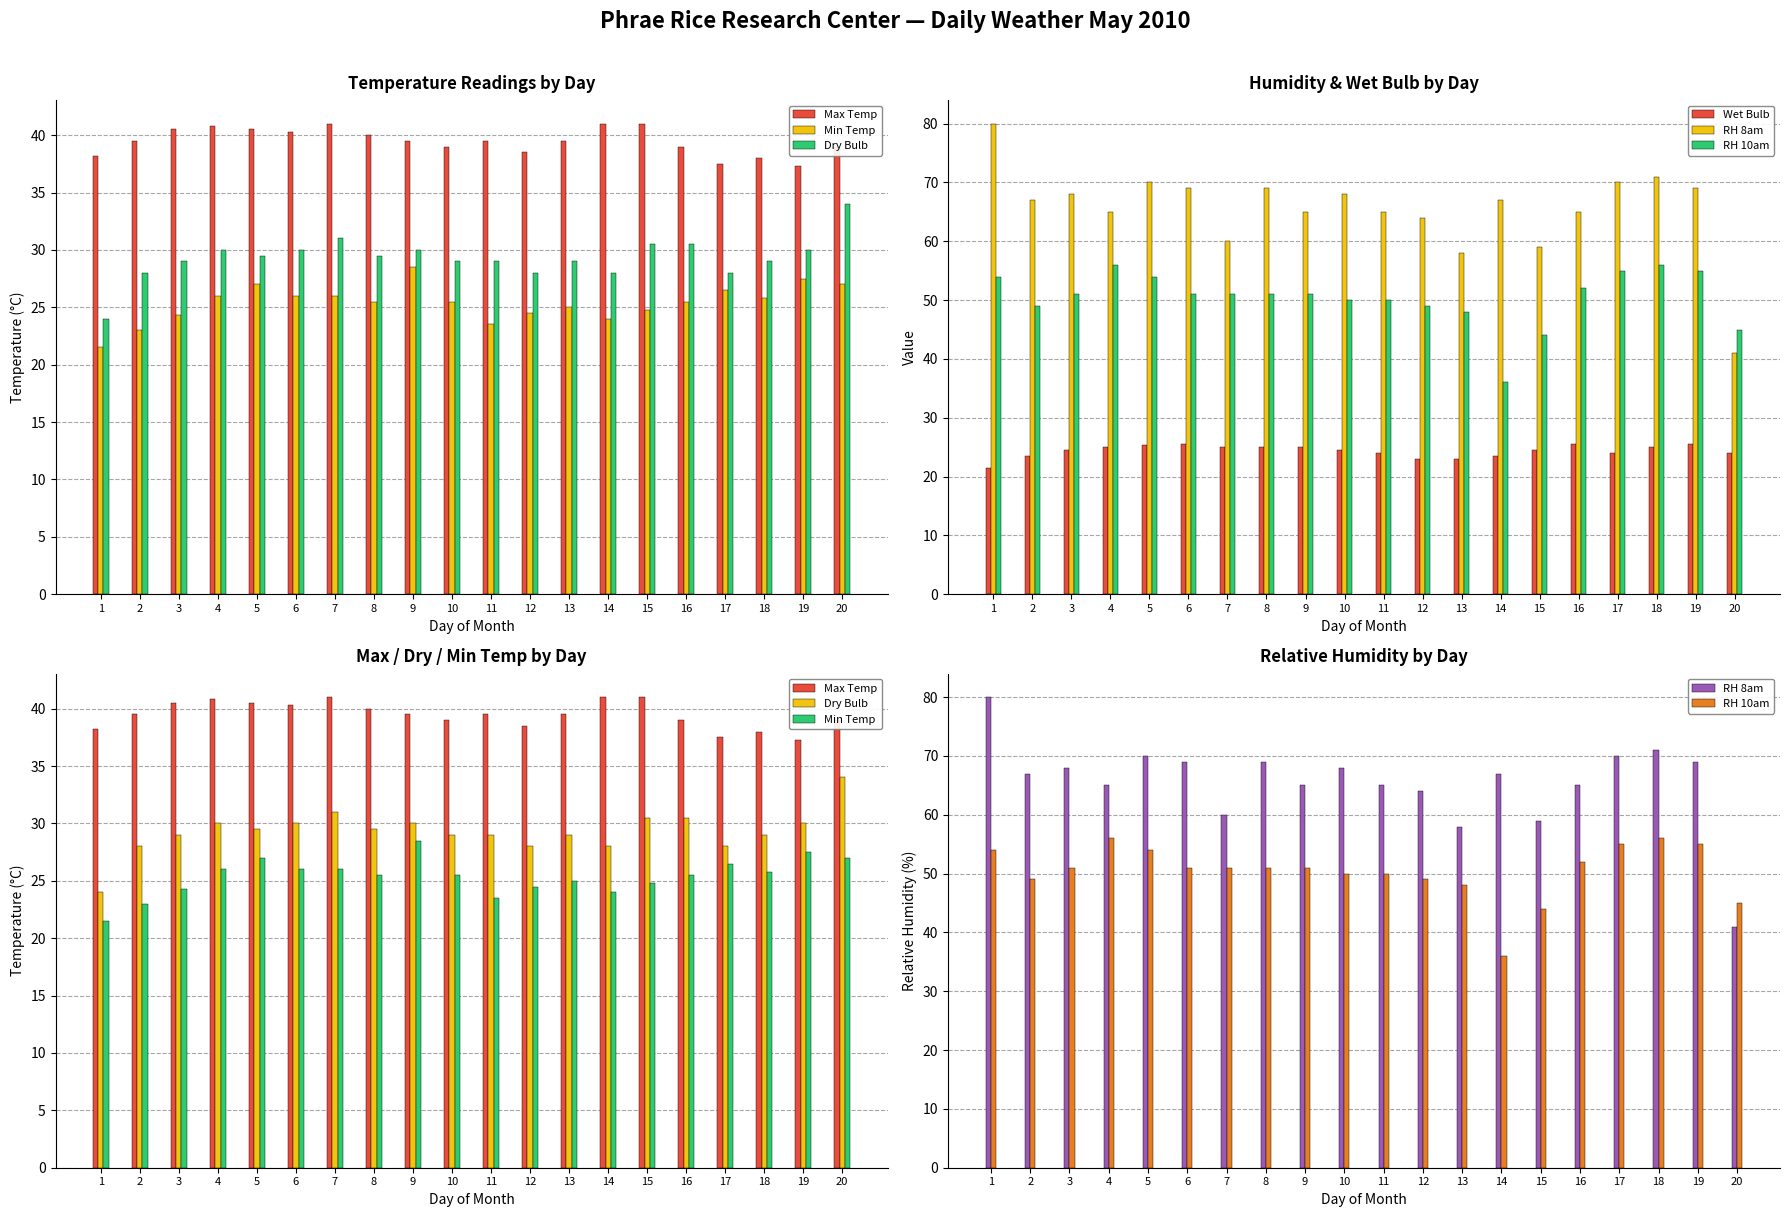

Which category has the highest value in the RH 8am series?

1